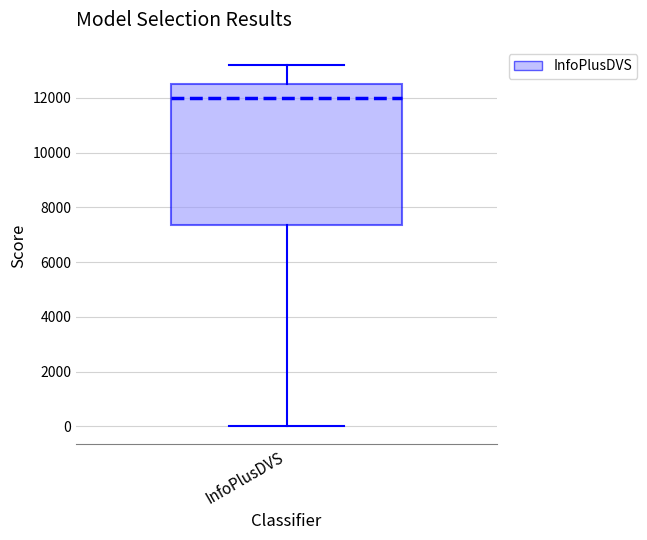

Read this box plot against the y-axis: the position of the median line, the range covered by the box, and the ends of both whiskers. The values are not printed on the chart, so give them approximately, as read against the axis.

median 12000, box 7400 to 12600, whiskers 0 to 13200